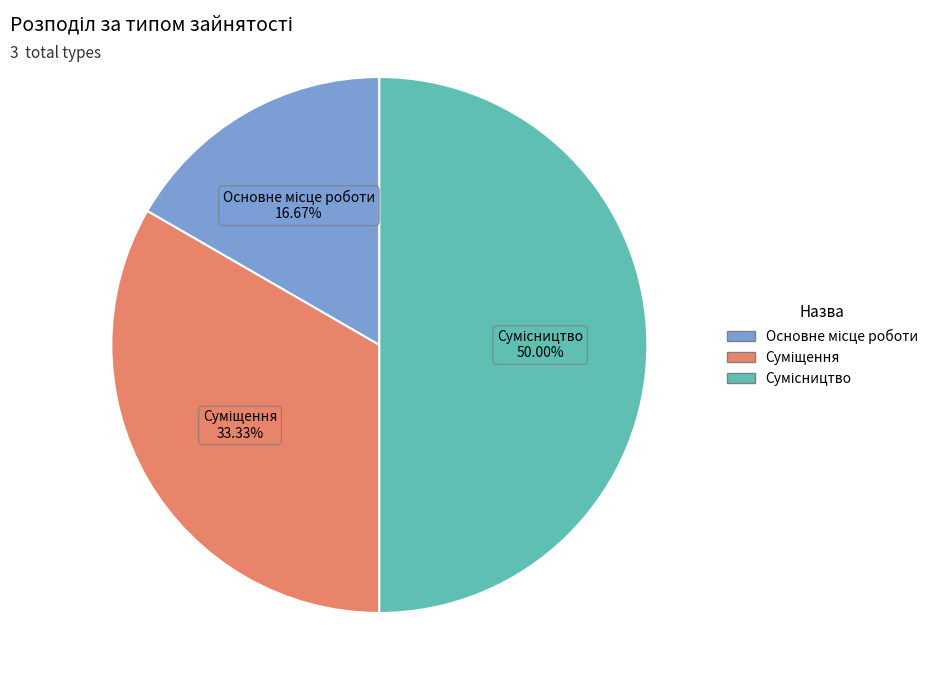

To the nearest percent, what is the average slice percentage?

33%